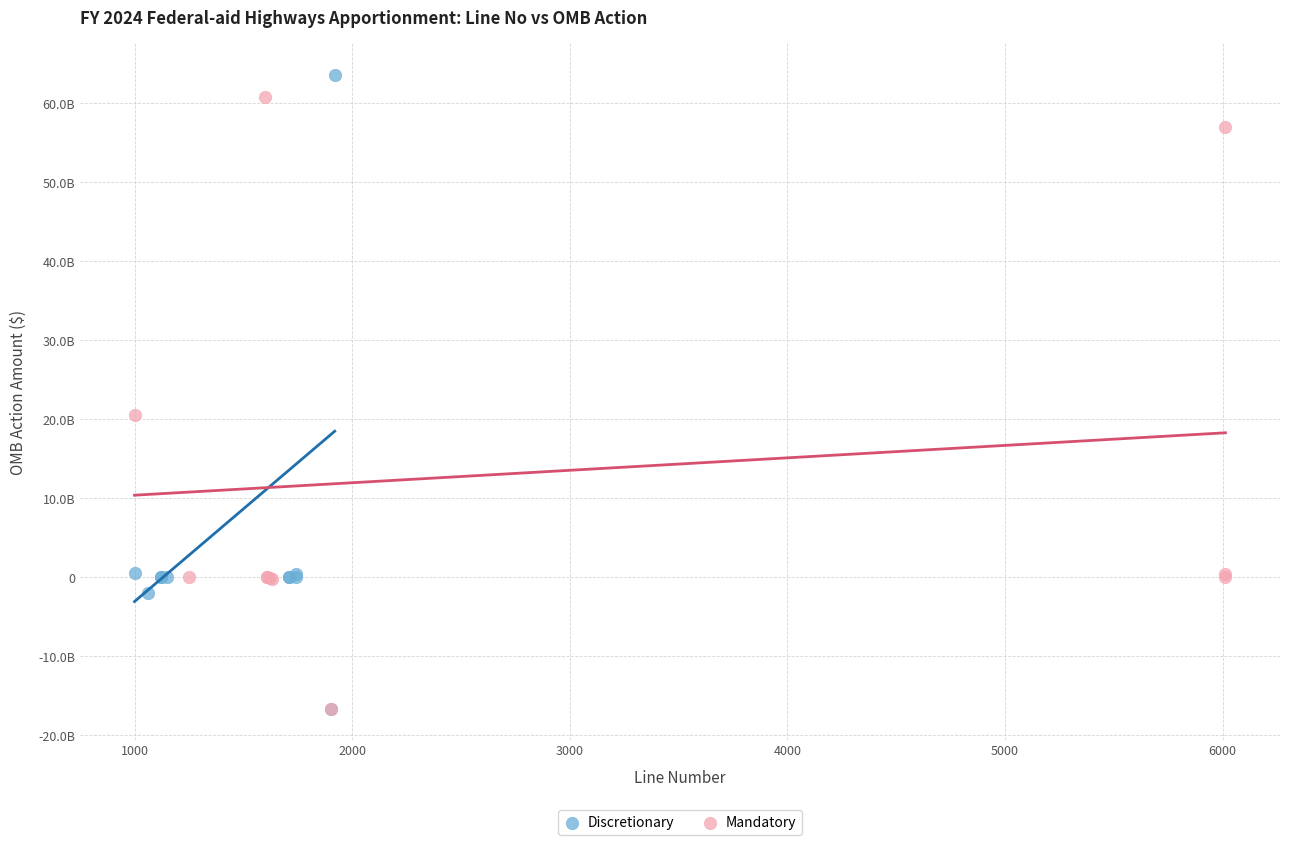

Which series reaches the maximum Y coordinate?

Discretionary